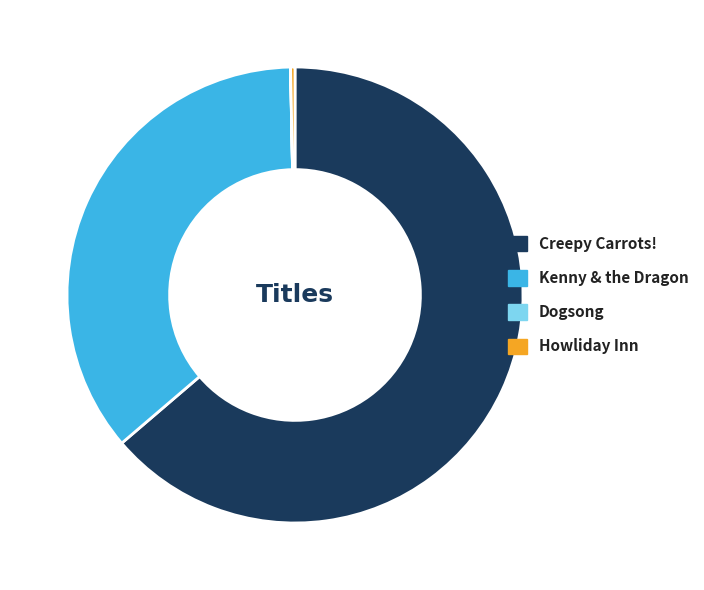

The Kenny & the Dragon slice represents 36% of the pie. True or false?

True